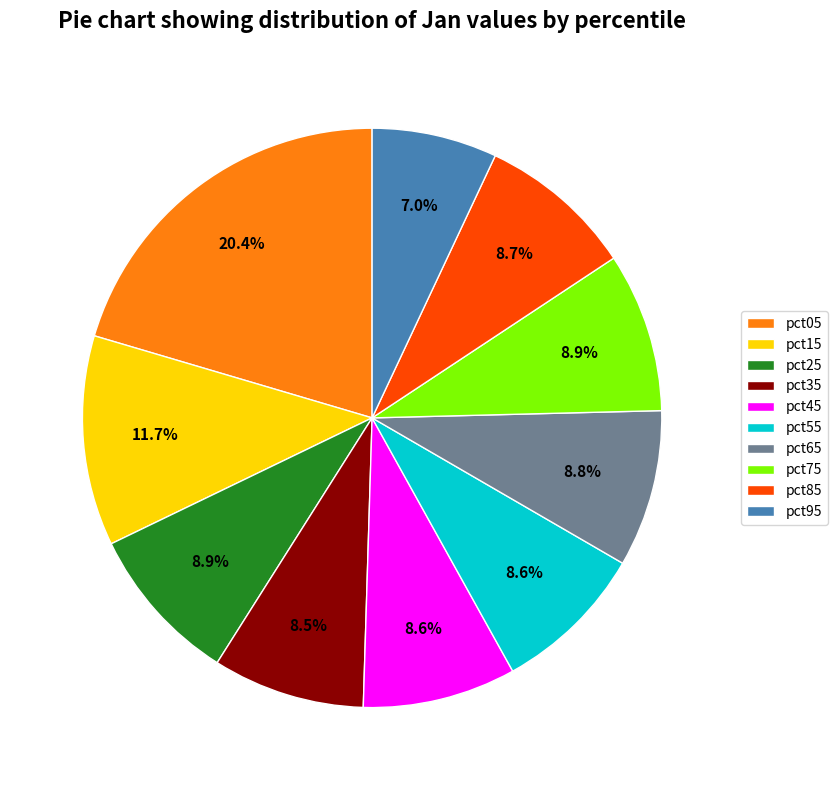

Is there any slice that represents more than half of the pie?

No